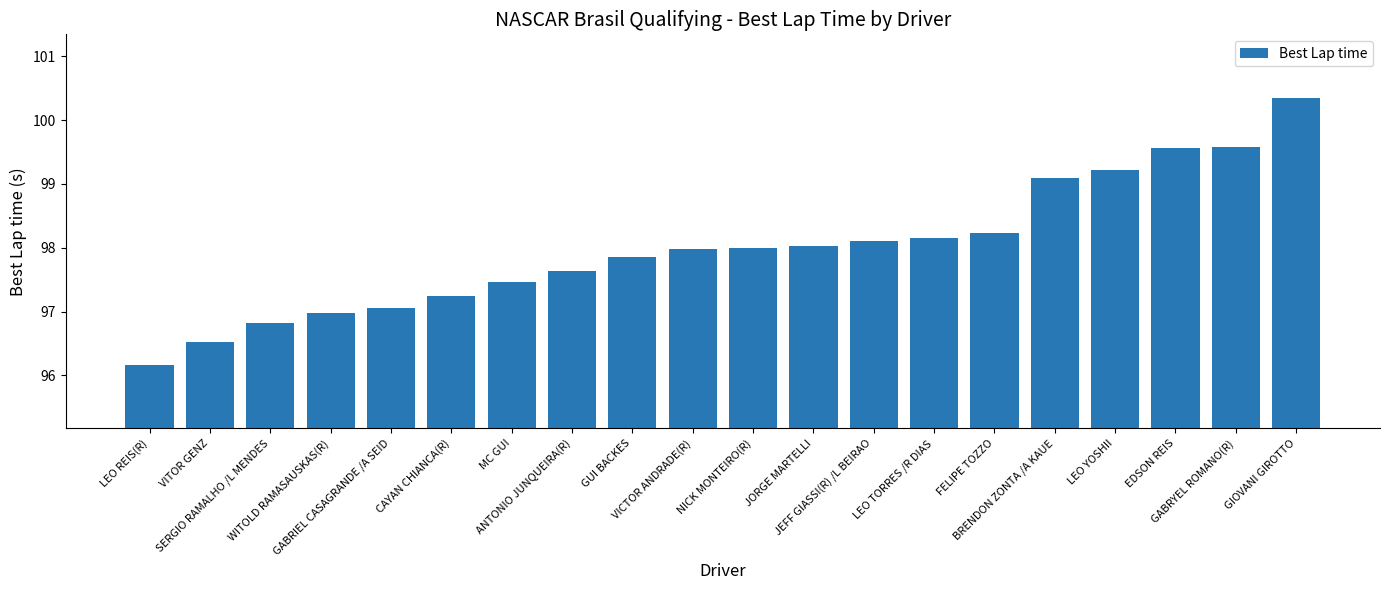

What is the sum of all values?

1960.0